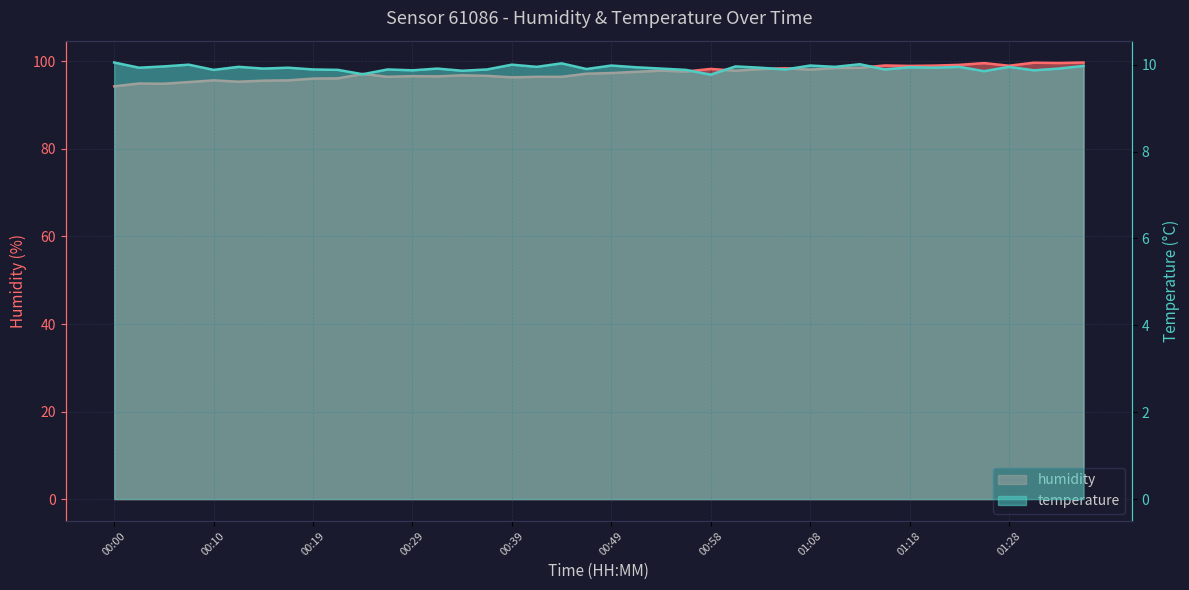

Reading left to right, transcribe all the data shown in this chart.

humidity: 94.3	95.0	94.9	95.3	95.7	95.4	95.6	95.7	96.1	96.1	97.1	96.5	96.6	96.6	96.8	96.7	96.4	96.5	96.5	97.2	97.3	97.6	97.9	97.7	98.3	97.9	98.2	98.4	98.1	98.5	98.5	99.1	99.0	99.0	99.2	99.6	99.0	99.7	99.6	99.8
temperature: 10.1	9.9	10.0	10.0	9.9	9.9	9.9	9.9	9.9	9.9	9.8	9.9	9.9	9.9	9.9	9.9	10.0	9.9	10.0	9.9	10.0	9.9	9.9	9.9	9.8	10.0	9.9	9.9	10.0	9.9	10.0	9.9	9.9	9.9	9.9	9.8	9.9	9.9	9.9	10.0